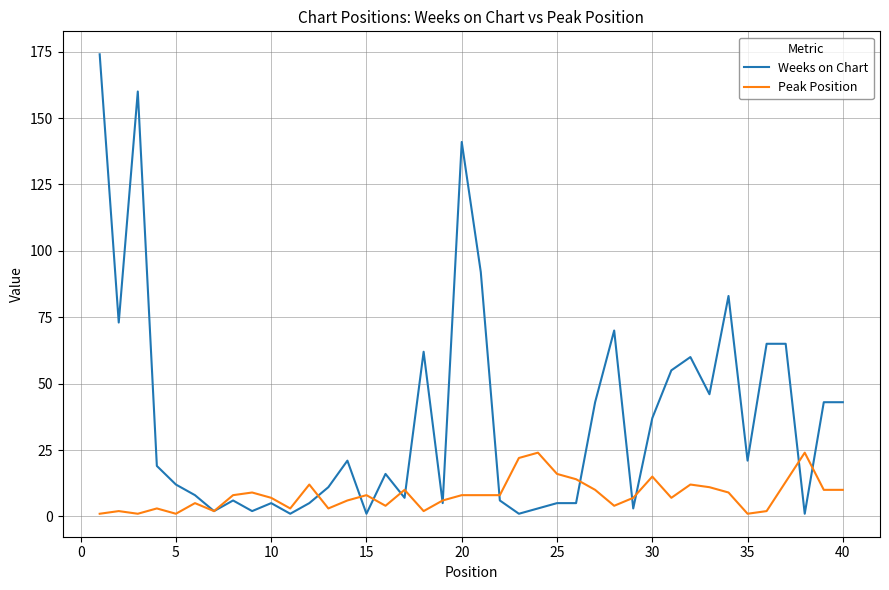

Which series has the largest range (max minus min)?

Weeks on Chart